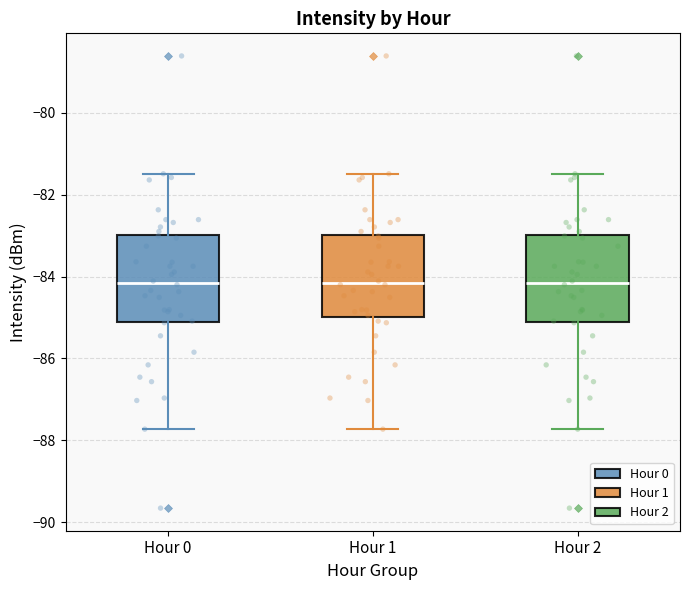

Reading left to right, read every box against the y-axis: the position of its median line, the range the box covers, and the ends of its whiskers. The values are not printed on the chart, so give them approximately, as read against the axis.

Hour 0: median -84.2, box -85.0 to -83.0, whiskers -87.8 to -81.4
Hour 1: median -84.2, box -85.0 to -83.0, whiskers -87.8 to -81.4
Hour 2: median -84.2, box -85.0 to -83.0, whiskers -87.8 to -81.4